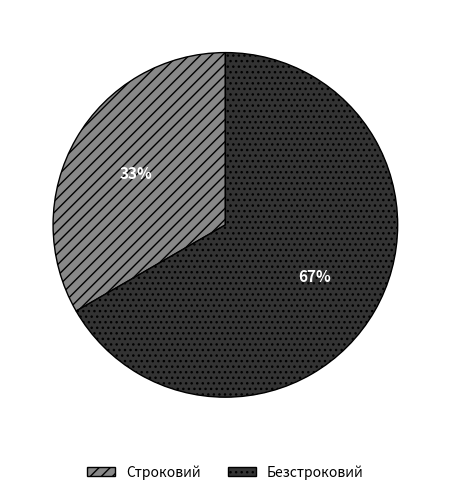

Is it true that Безстроковий is 76% of the pie?

False